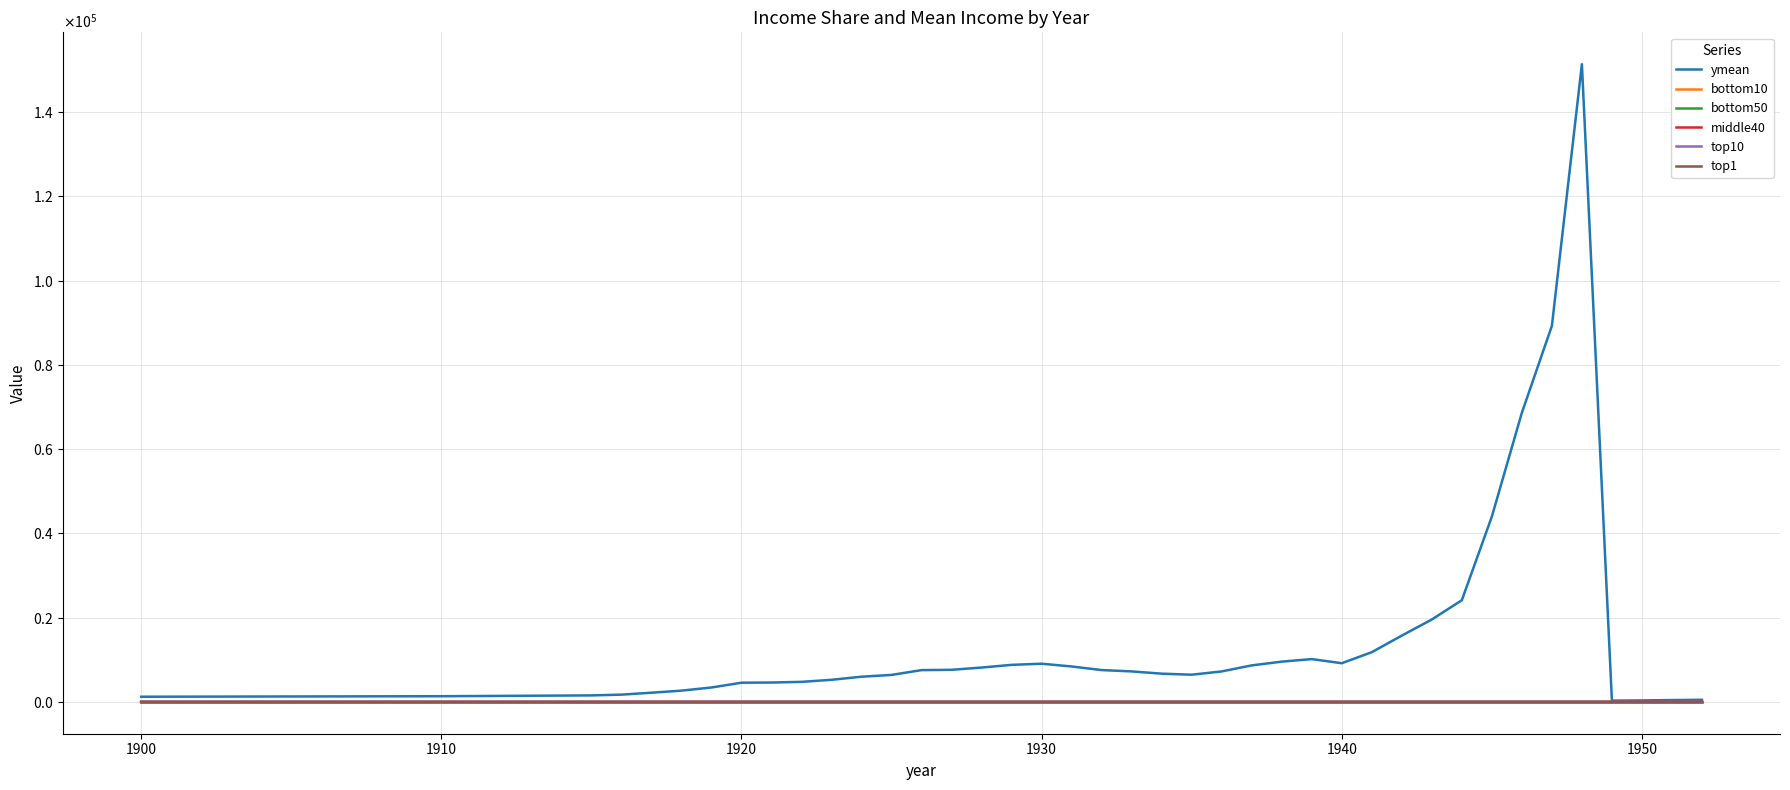

Which series has the widest spread of values?

ymean